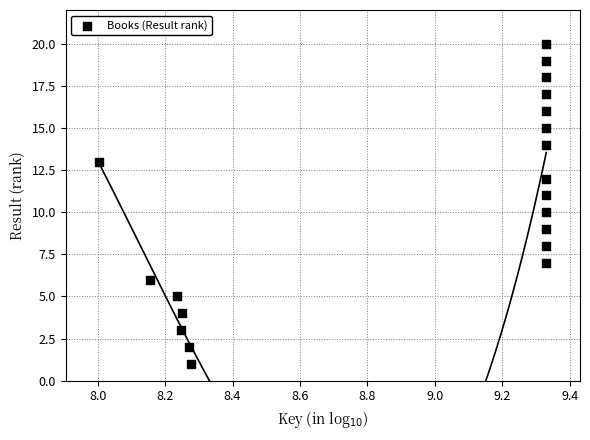

What is the range of Y values (max minus min)?

19